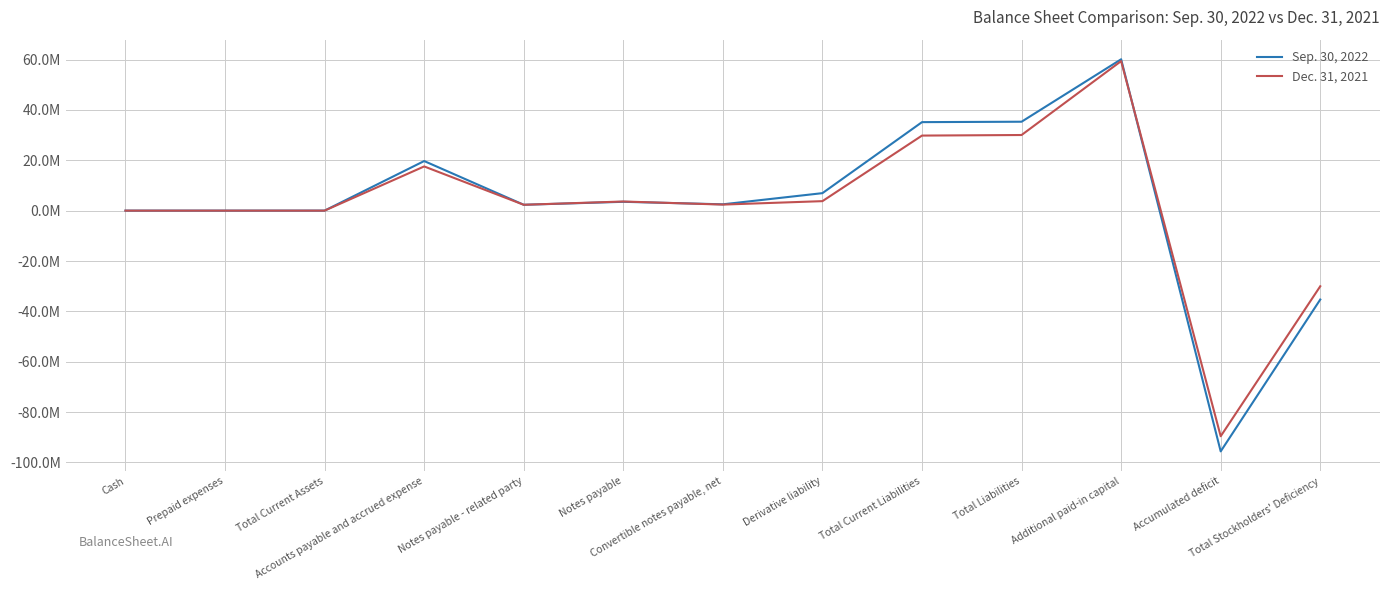

Does the chart have visible grid lines?

Yes